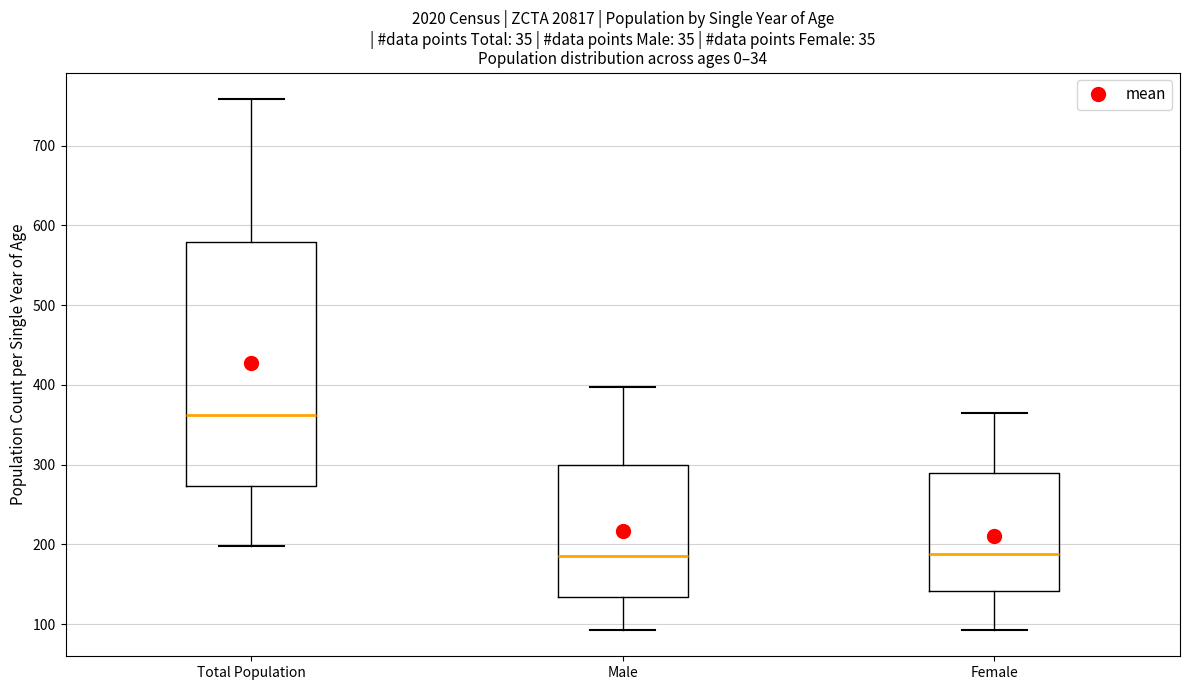

Reading left to right, transcribe this box plot: for each box, give where its median line is, the range the box spans, and where its two whiskers end, as read against the y-axis. The values are not printed on the chart, so give them approximately, as read against the axis.

Total Population: median 360, box 270 to 580, whiskers 200 to 760
Male: median 190, box 130 to 300, whiskers 90 to 400
Female: median 190, box 140 to 290, whiskers 90 to 370